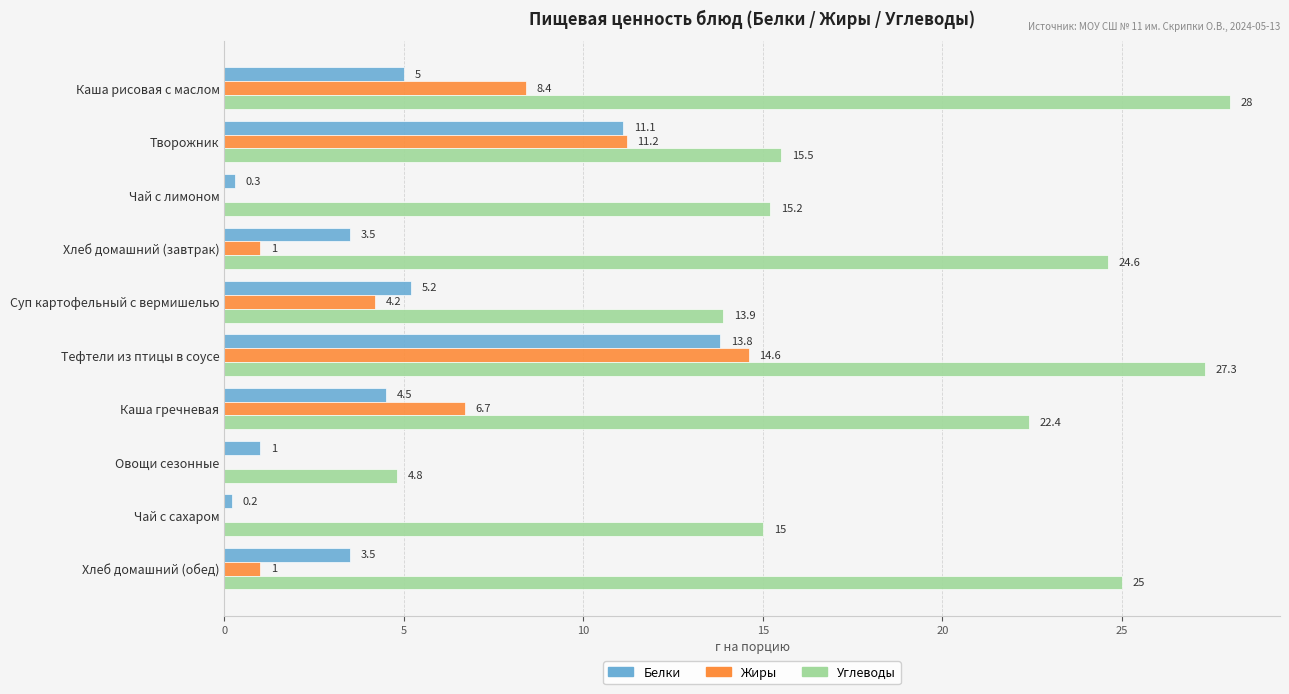

What is the sum of the Белки values at Суп картофельный с вермишелью and Каша гречневая?

9.7